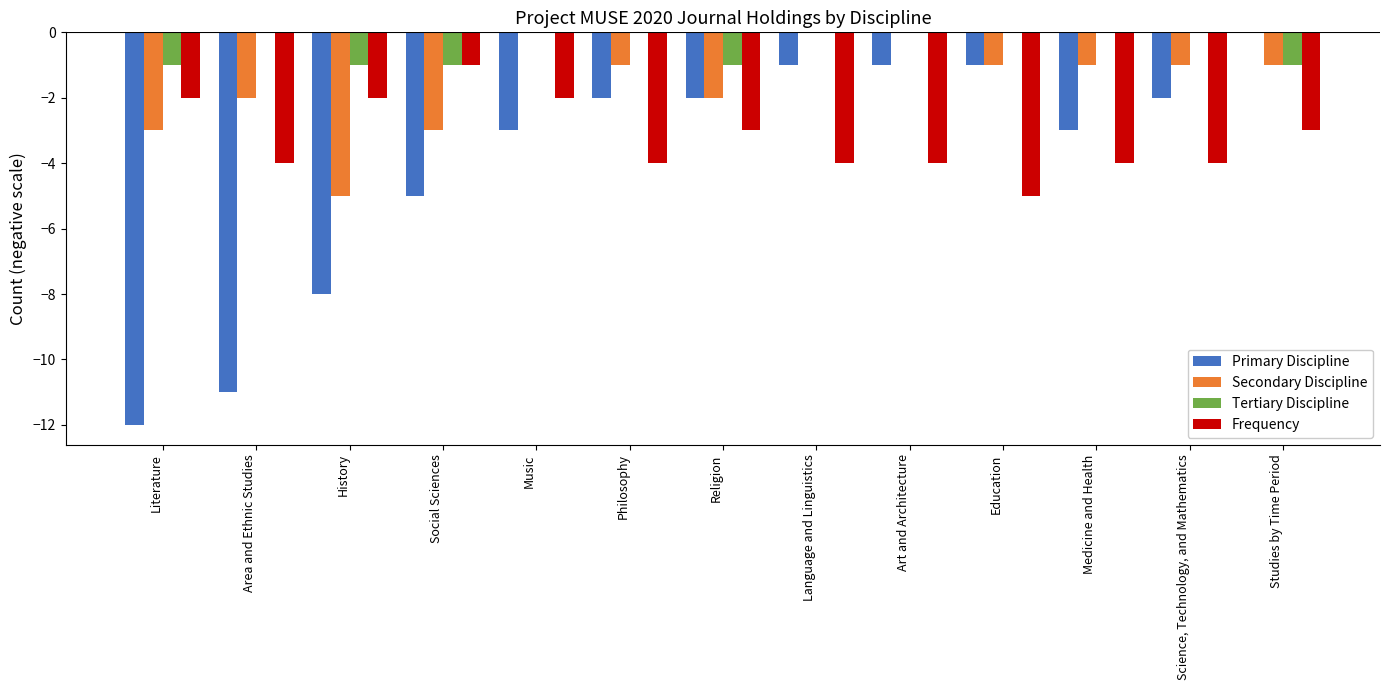

What is the difference between the Tertiary Discipline values at Music and Social Sciences?

1